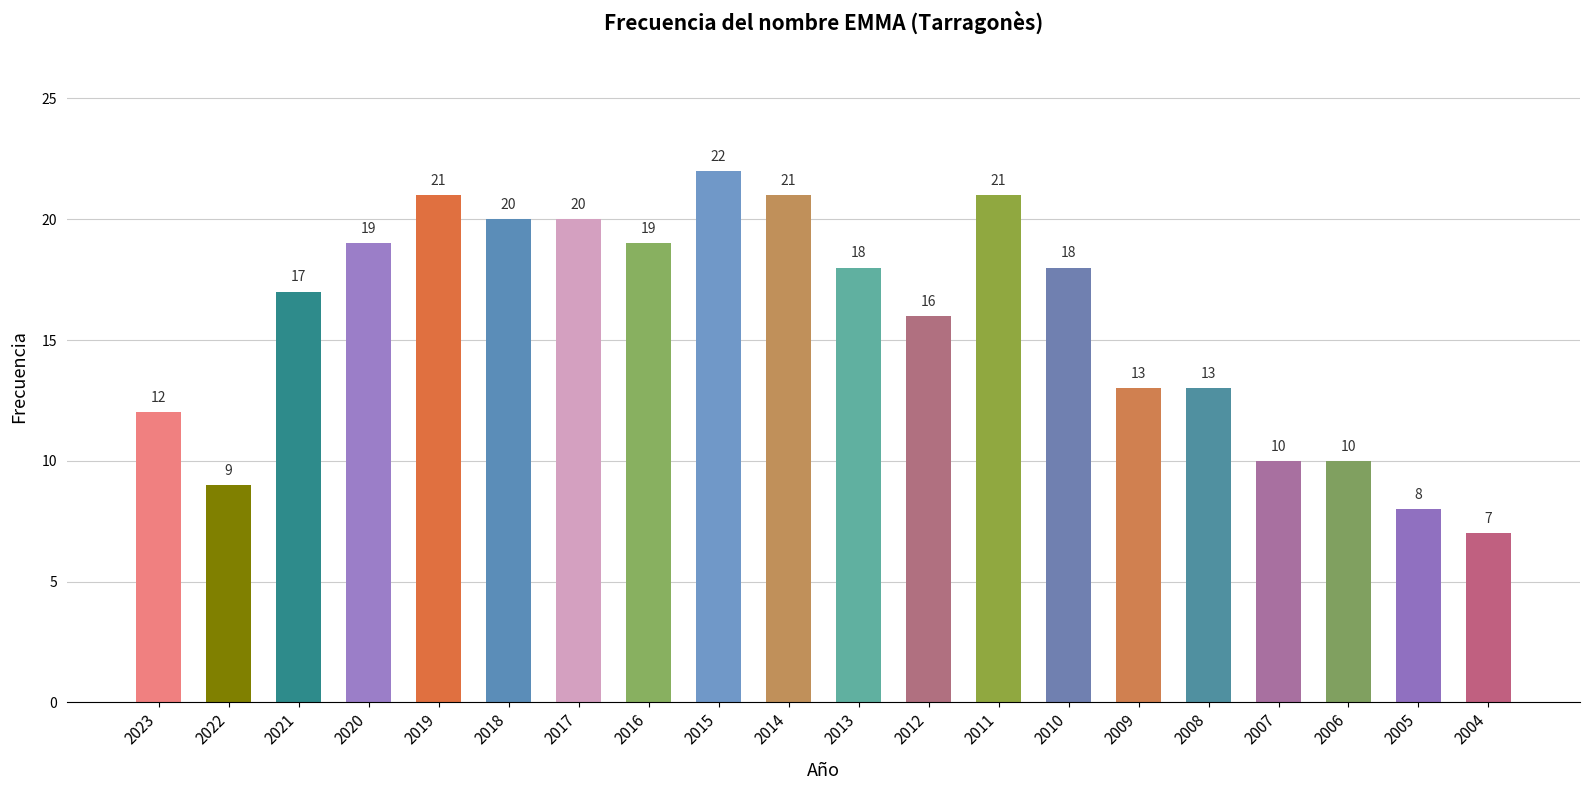

What is the value of the 5th bar from the left?

21